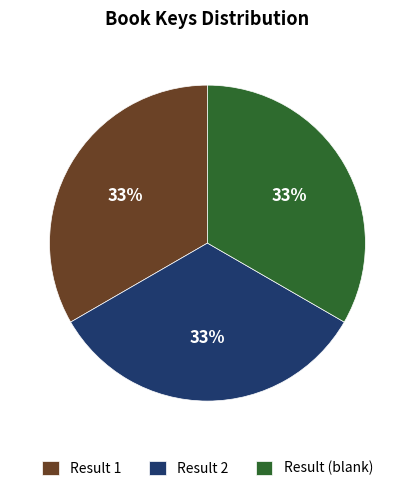

Is the sum of Result 1 and Result 2 greater than half?

Yes